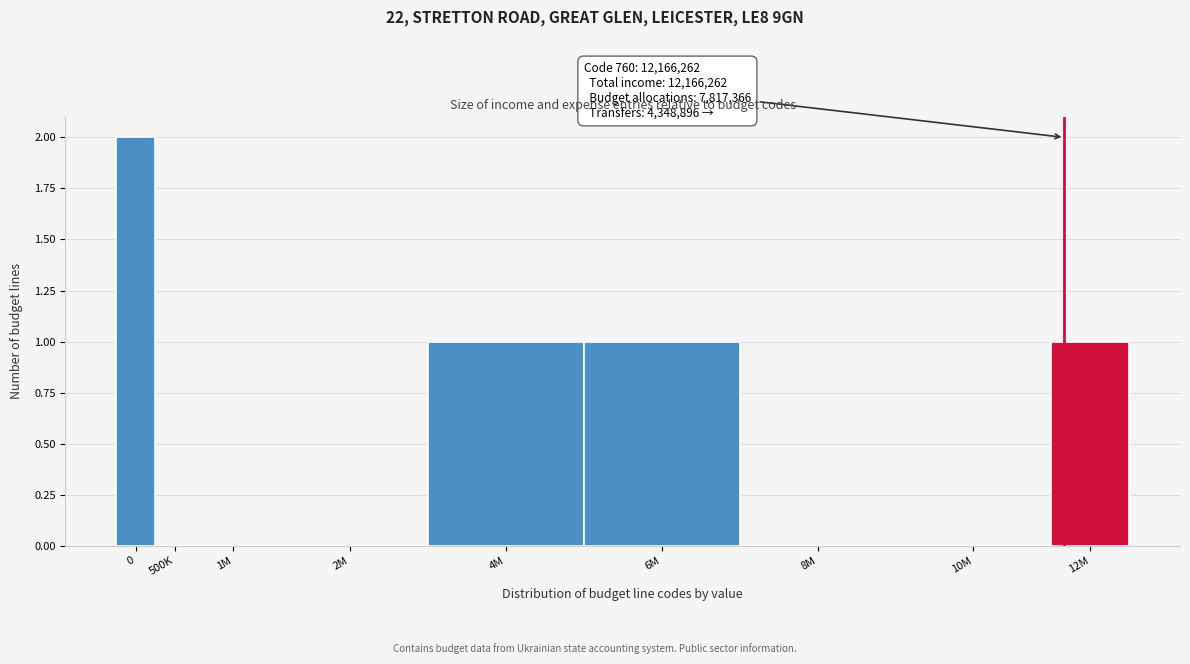

Reading right to left, transcribe all the data shown in this chart.

12M=1	10M=0	8M=0	6M=1	4M=1	2M=0	1M=0	500K=0	0=2